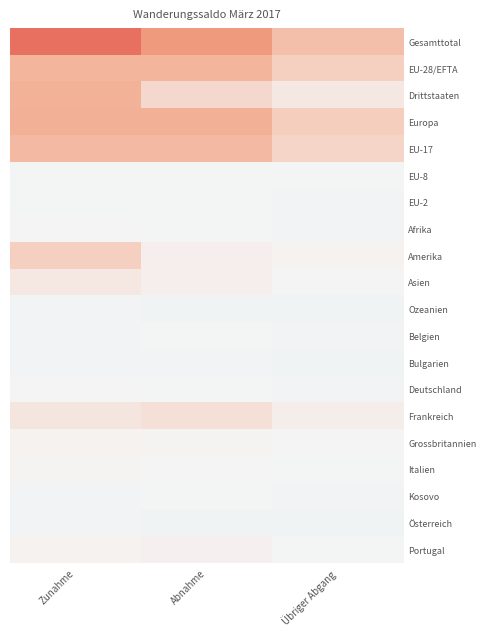

Reading left to right, transcribe all the data shown in this chart.

Gesamttotal: 559	392	207
EU-28/EFTA: 257	262	139
Drittstaaten: 279	107	45
Europa: 288	287	148
EU-17: 236	237	118
EU-8: -12	-12	-13
EU-2: -13	-11	-14
Afrika: 4	-10	-18
Amerika: 143	23	9
Asien: 49	22	-2
Ozeanien: -14	-23	-23
Belgien: -14	-13	-18
Bulgarien: -19	-21	-22
Deutschland: -2	-8	-14
Frankreich: 57	75	30
Grossbritannien: 10	8	2
Italien: 5	-3	-9
Kosovo: -16	-8	-21
Österreich: -17	-22	-22
Portugal: 10	15	-7